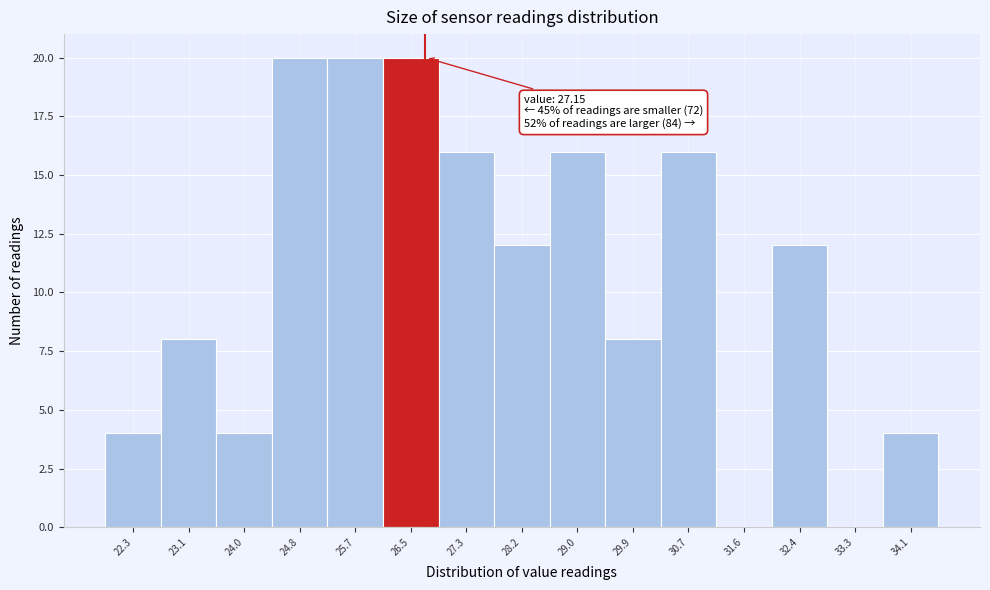

Reading right to left, transcribe all the data shown in this chart.

34.1=4	33.3=0	32.4=12	31.6=0	30.7=16	29.9=8	29.0=16	28.2=12	27.3=16	26.5=20	25.7=20	24.8=20	24.0=4	23.1=8	22.3=4